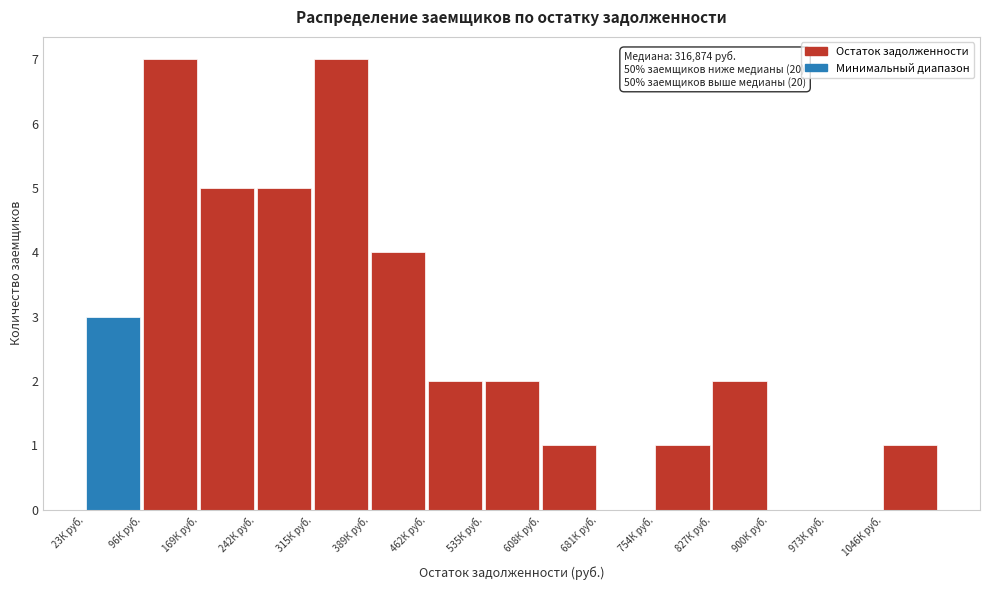

Reading left to right, transcribe all the data shown in this chart.

23К руб.=3	96К руб.=7	169К руб.=5	242К руб.=5	315К руб.=7	389К руб.=4	462К руб.=2	535К руб.=2	608К руб.=1	681К руб.=0	754К руб.=1	827К руб.=2	900К руб.=0	973К руб.=0	1046К руб.=1